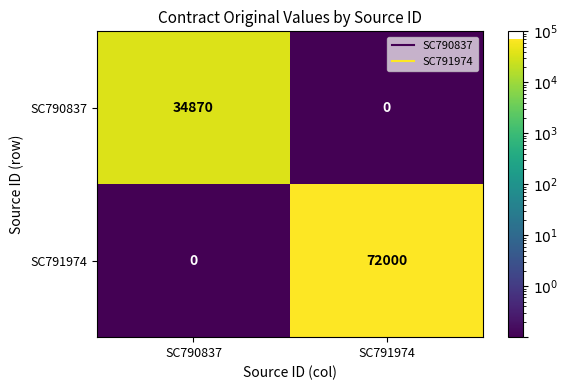

At which label is SC791974 closest to 36000?

SC790837